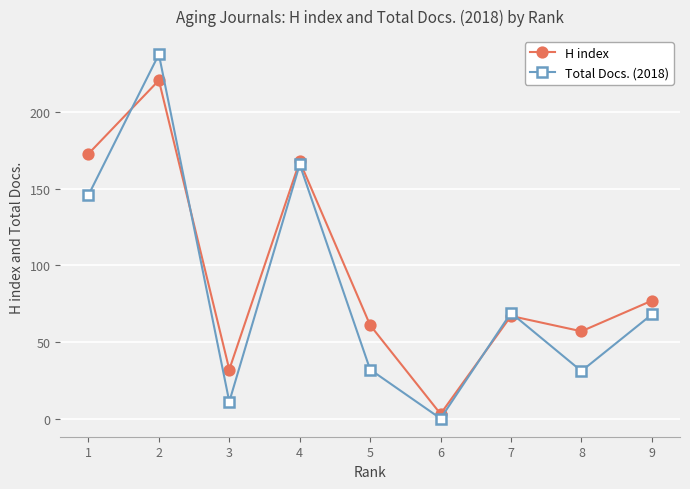

Is it true that Total Docs. (2018) equals 40 at 8?

False